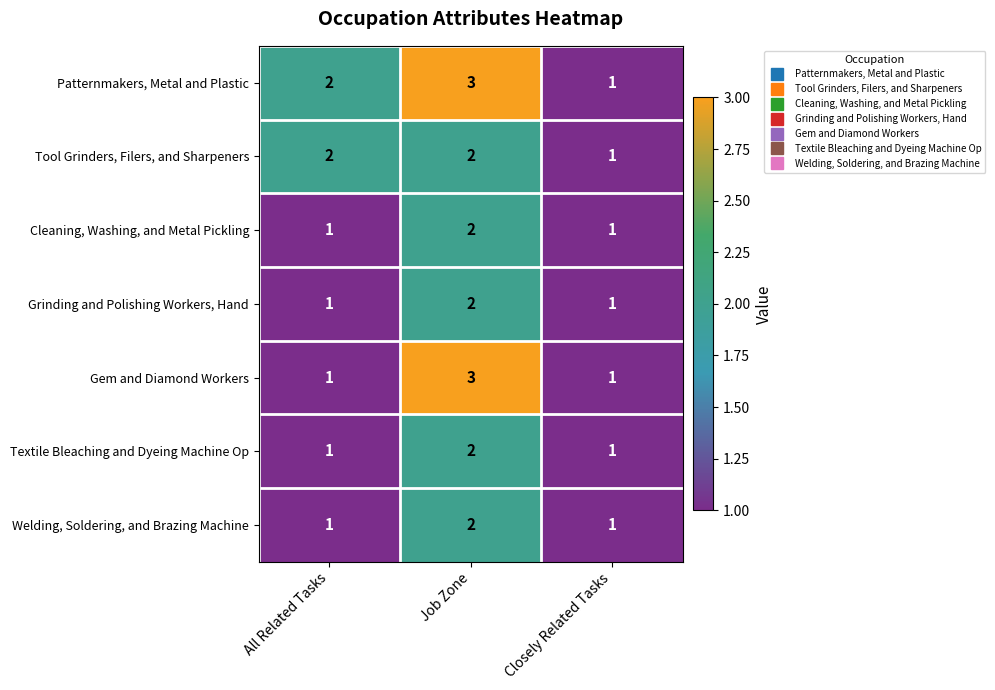

What is the sum of all Cleaning, Washing, and Metal Pickling values?

4